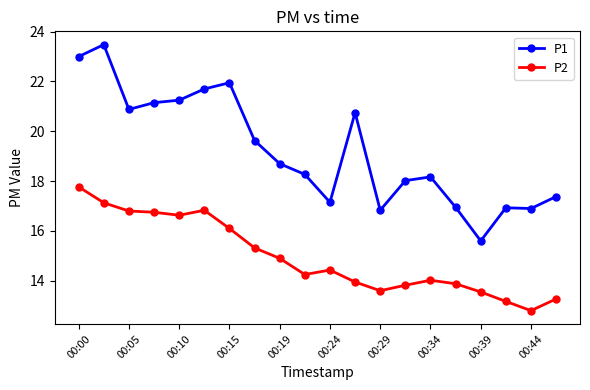

Rank the series by their maximum value, from lowest to highest.

P2, P1